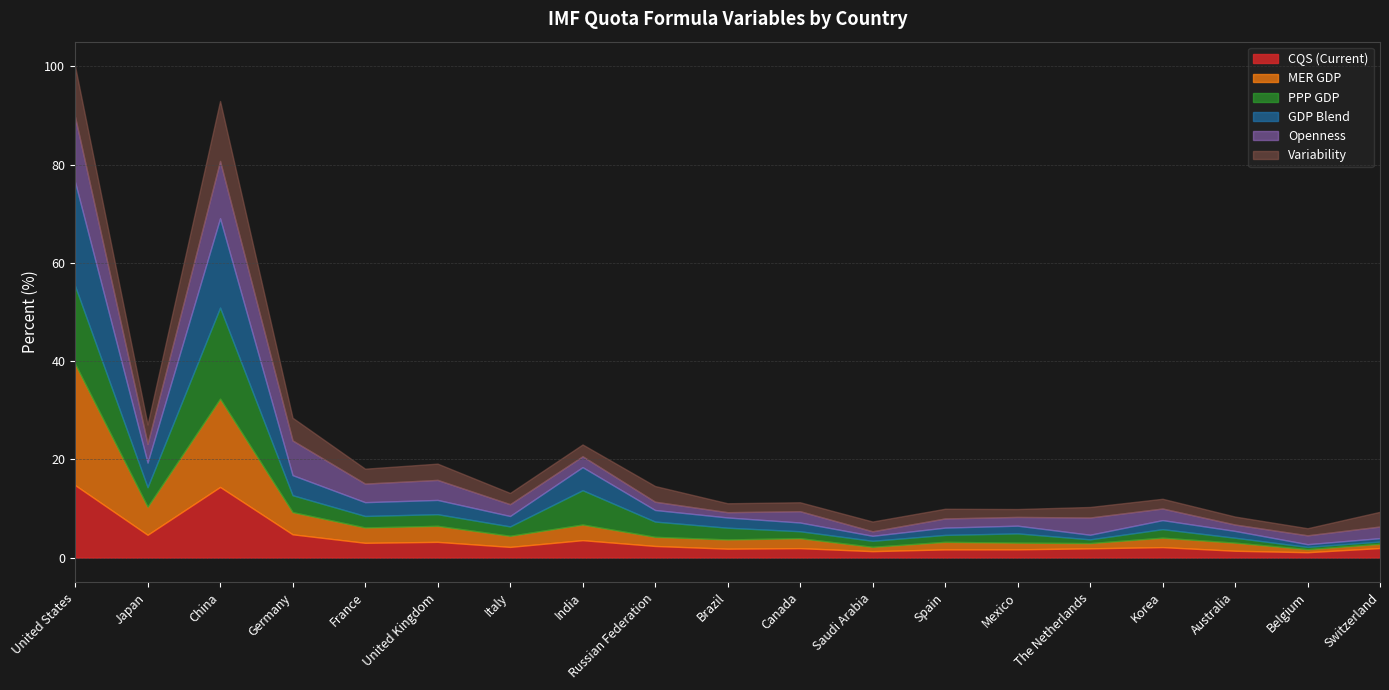

Which has a higher value, Japan or Mexico?

Japan